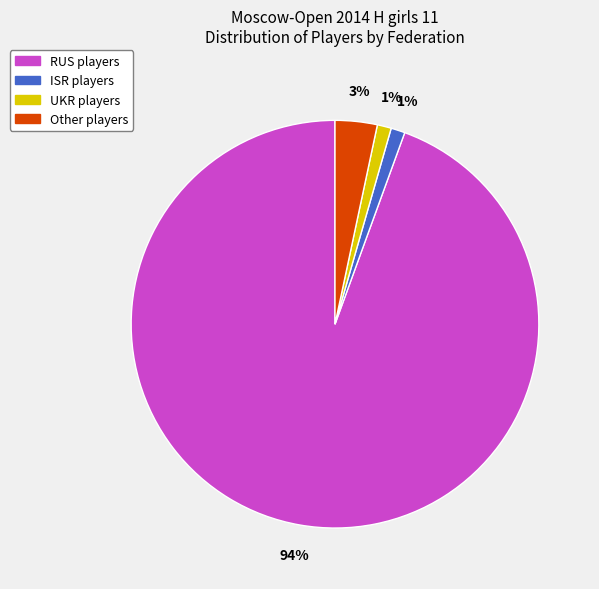

How many segments does this pie chart have?

4